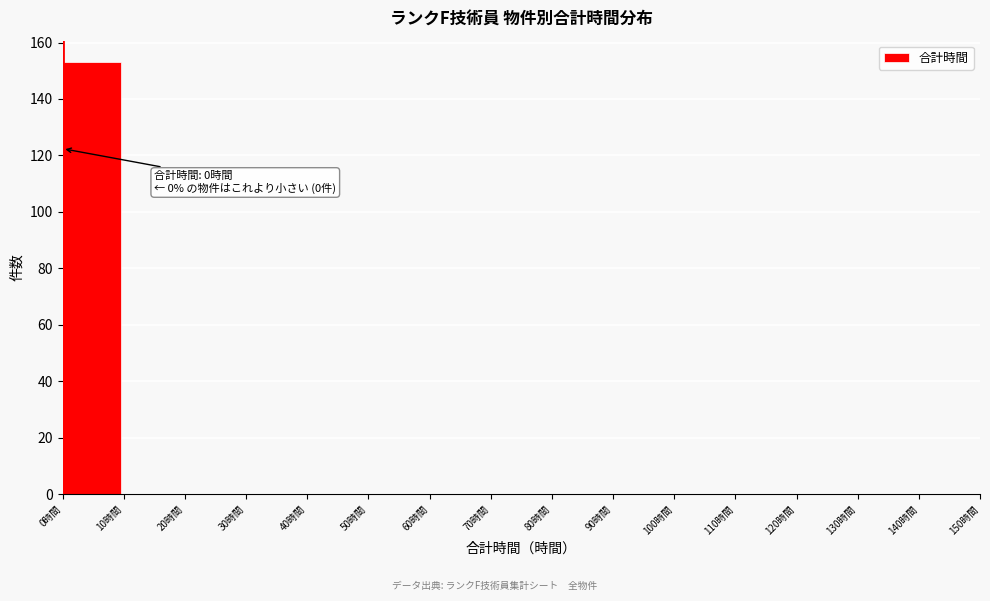

Which range on the x-axis has the tallest bar?

0 to 10